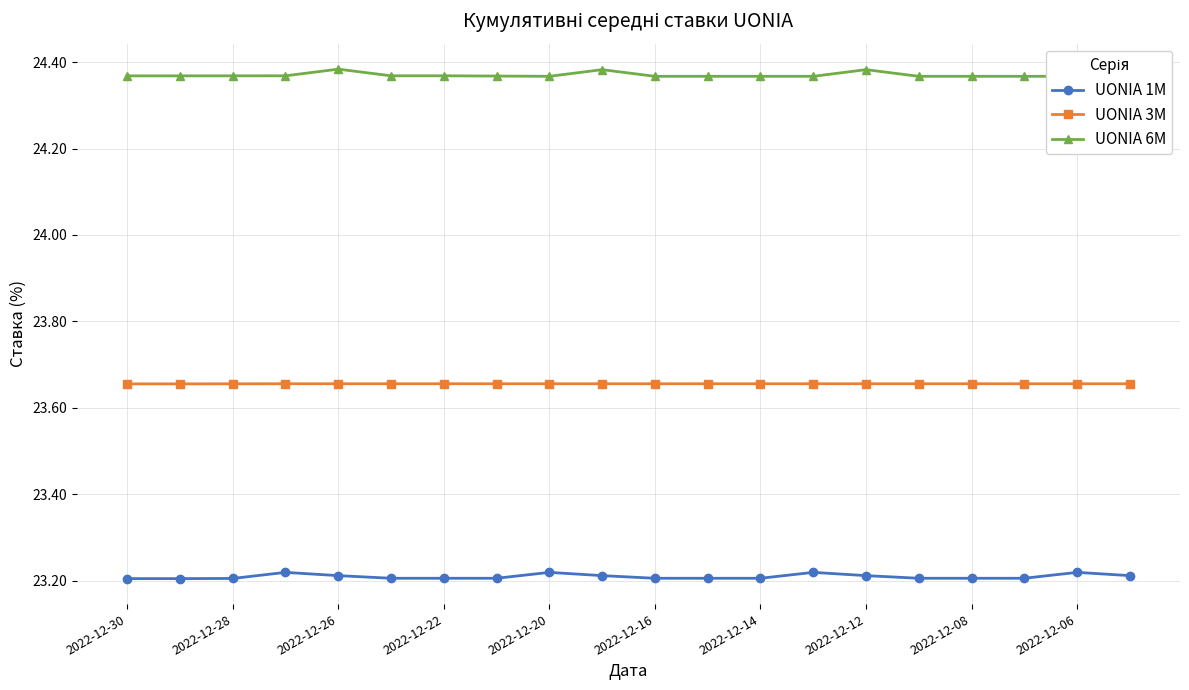

True or false: UONIA 1M has a value of 31.5 at 2022-12-30.

False